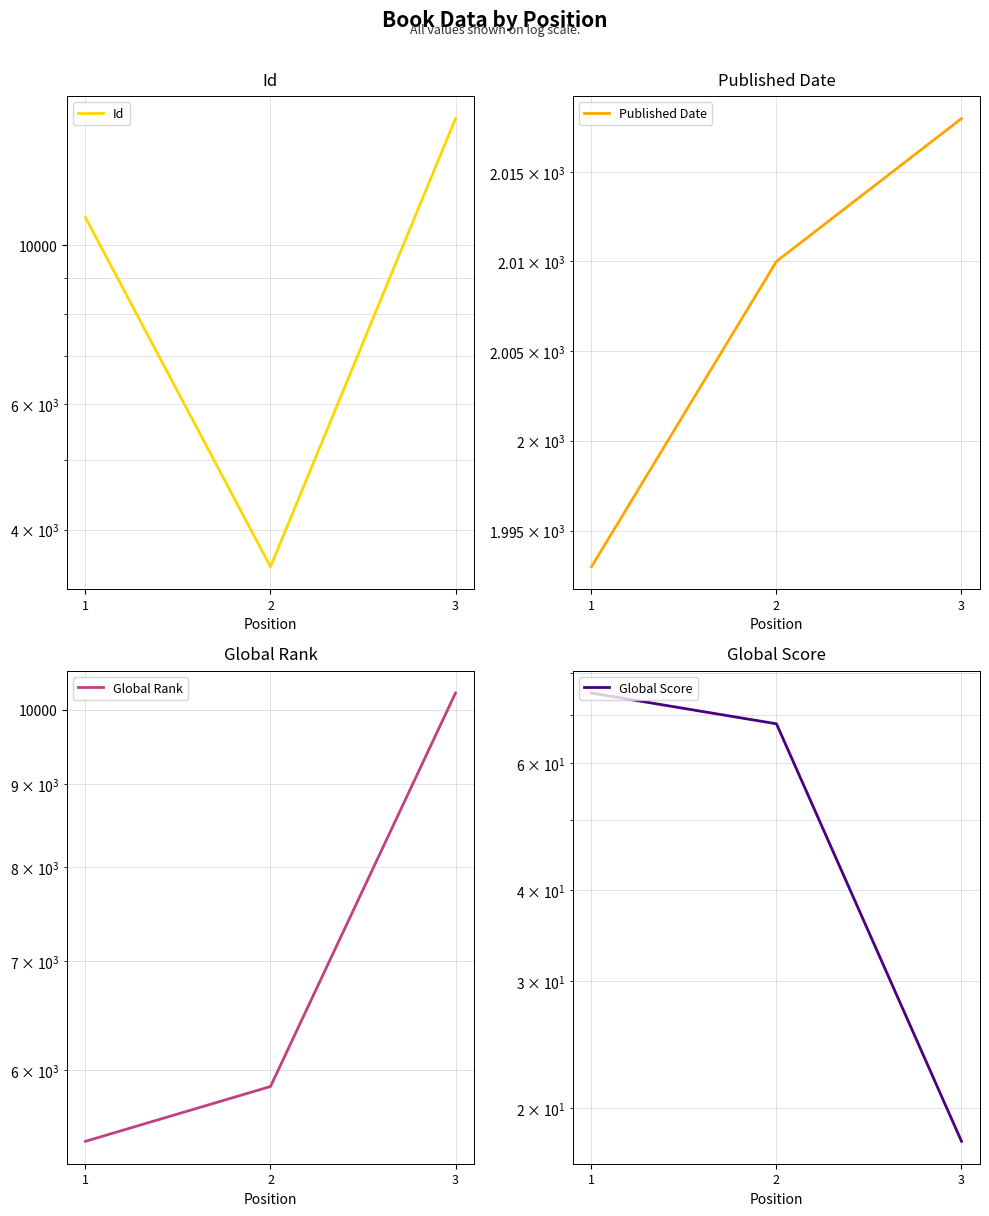

Reading left to right, extract all data points from this chart.

Id: 1=10930	2=3550	3=15032
Published Date: 1=1993	2=2010	3=2018
Global Rank: 1=5424	2=5862	3=10237
Global Score: 1=75	2=68	3=18